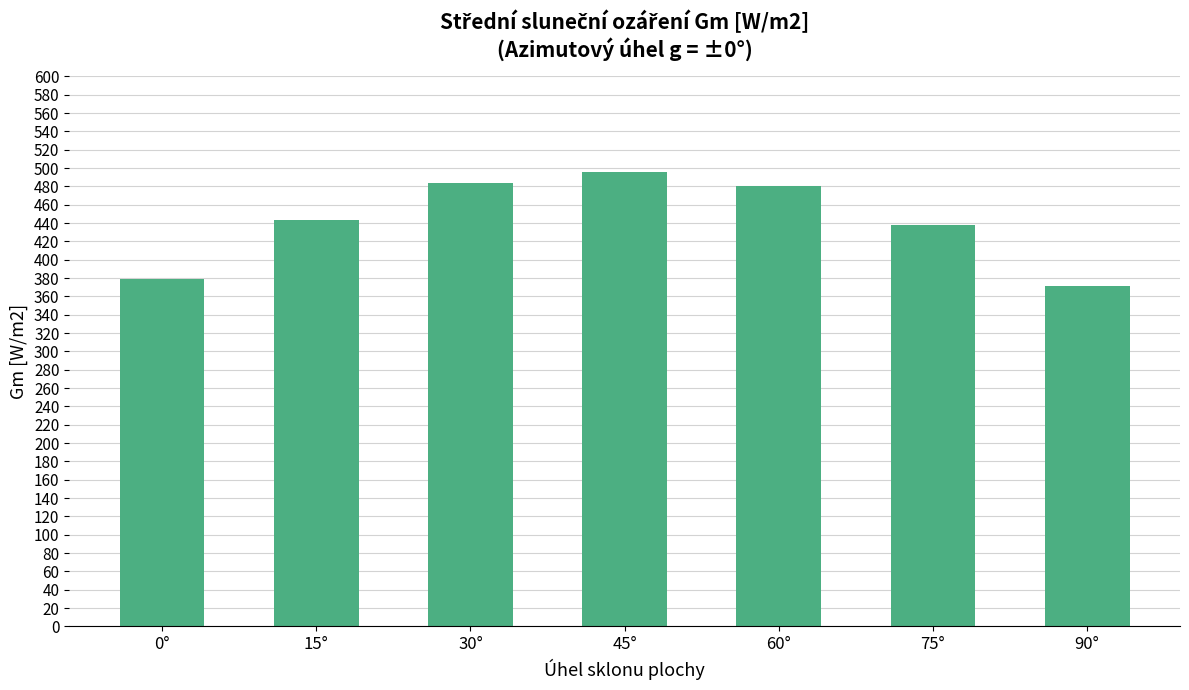

Which label corresponds to the largest value in the chart?

45°